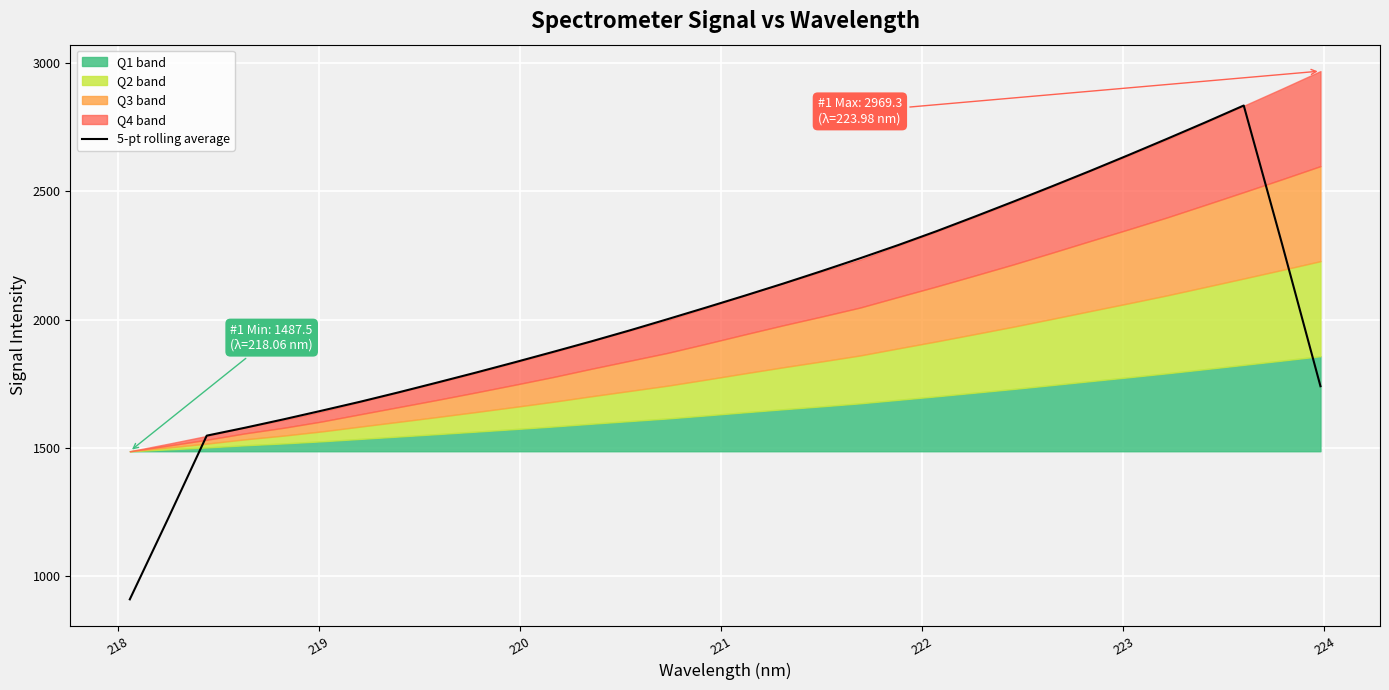

What is the difference between the maximum and minimum values?

1924.8